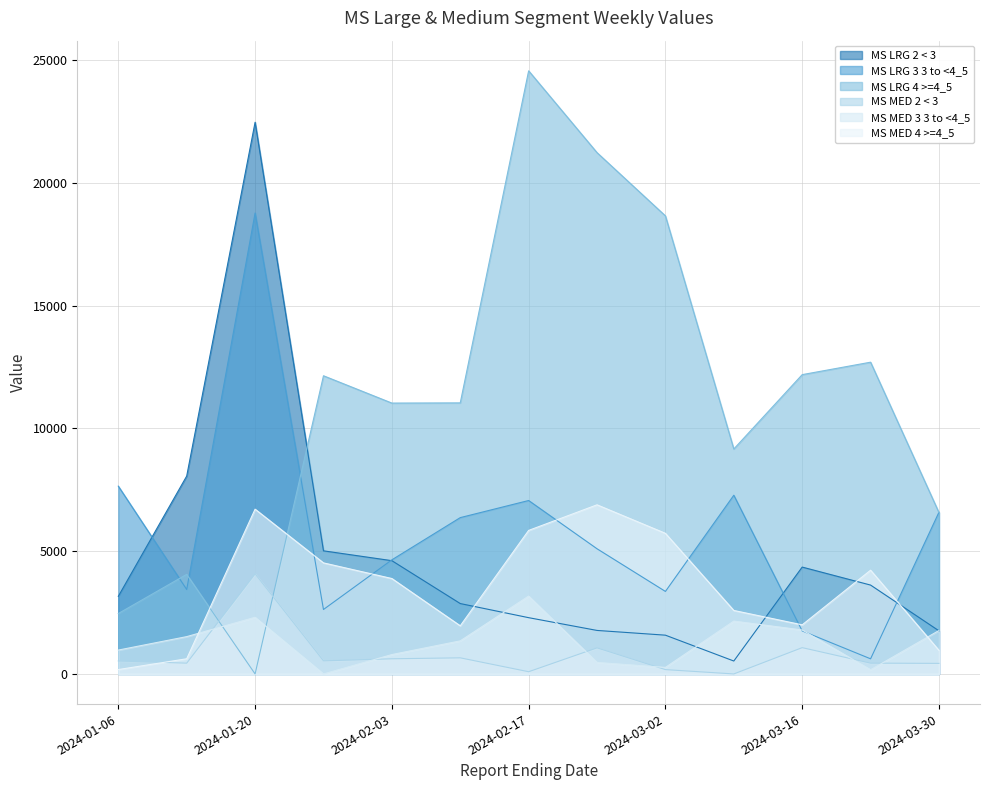

What is the label of the 10th point from the right?

2024-01-27